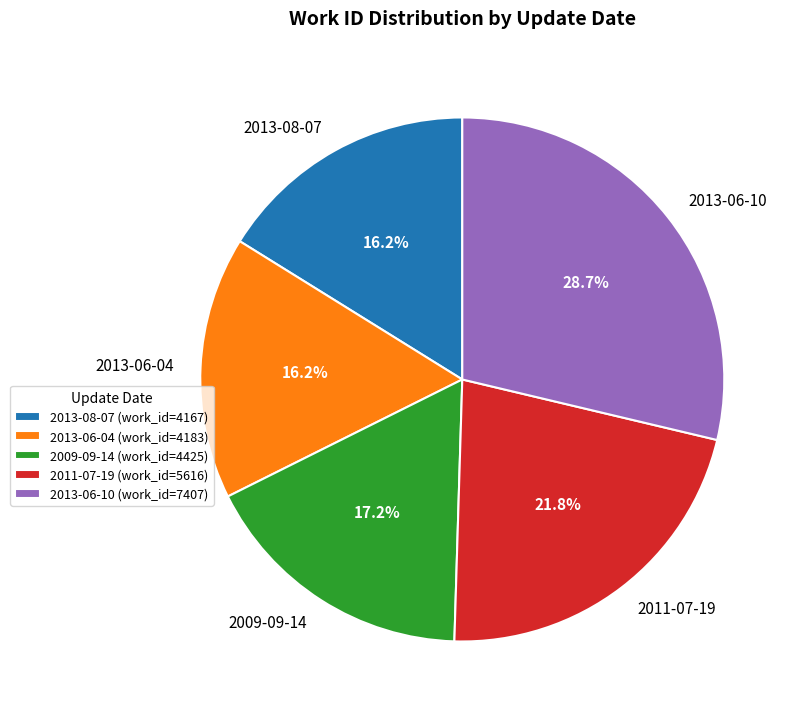

The 2013-06-10 slice represents 29% of the pie. True or false?

True